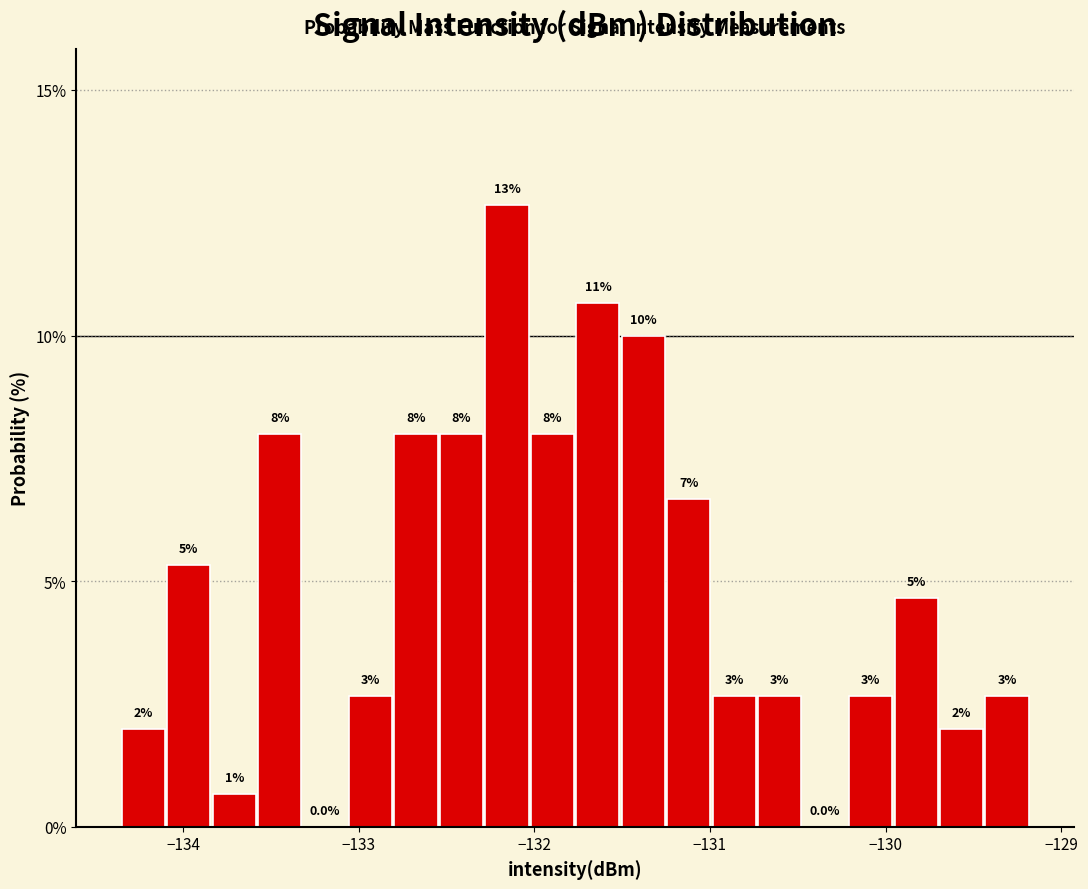

Read against the x-axis, roughly where is the centre of the tallest bar?

-132.2